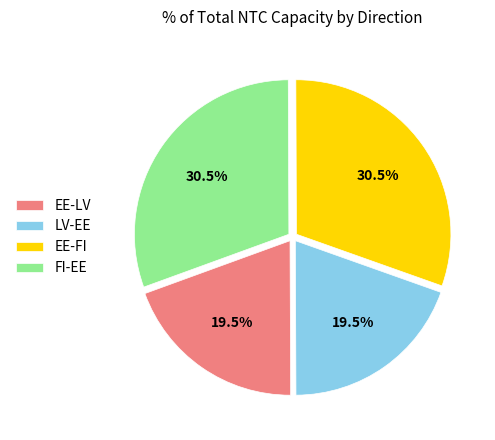

How much of the chart is everything except FI-EE?

69.5%